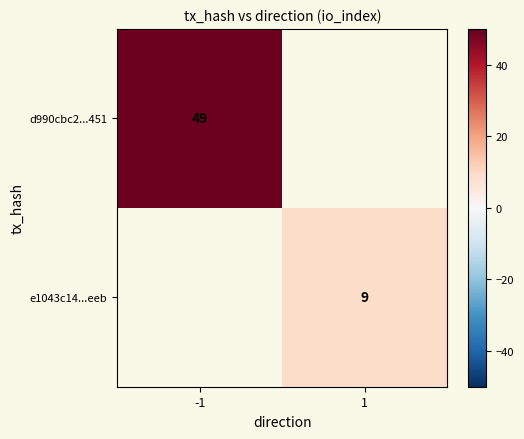

The d990cbc2...451 series shows 49 at -1. True or false?

True